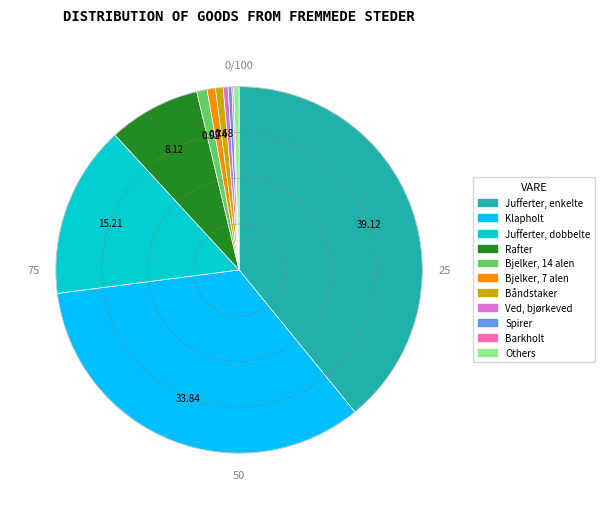

Is there any slice that represents more than half of the pie?

No